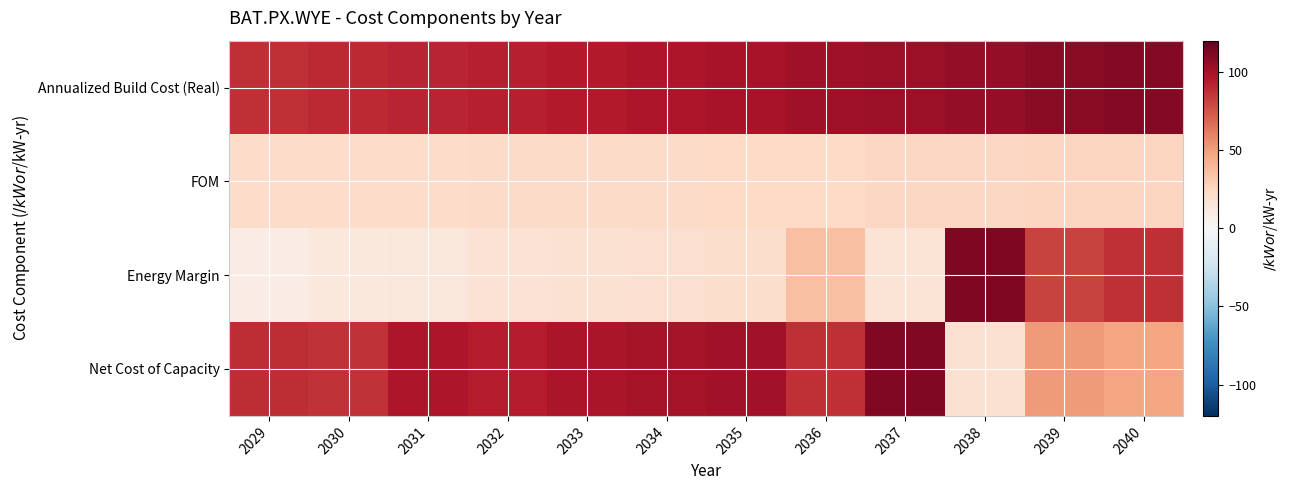

Reading left to right, what are all the values shown in this chart?

Annualized Build Cost (Real): 2029=87.3	2030=89.2	2031=91.1	2032=93.1	2033=95.1	2034=97.2	2035=99.2	2036=101.4	2037=103.6	2038=105.8	2039=108.1	2040=110.4
FOM: 2029=21.9	2030=22.0	2031=22.3	2032=22.6	2033=23.0	2034=23.4	2035=23.8	2036=24.2	2037=24.6	2038=25.0	2039=25.4	2040=25.8
Energy Margin: 2029=9.2	2030=12.9	2031=13.8	2032=17.6	2033=18.6	2034=19.1	2035=21.2	2036=36.0	2037=16.5	2038=112.4	2039=81.4	2040=87.3
Net Cost of Capacity: 2029=88.6	2030=86.8	2031=97.2	2032=94.1	2033=98.2	2034=100.2	2035=100.4	2036=88.0	2037=111.1	2038=17.8	2039=51.0	2040=47.8